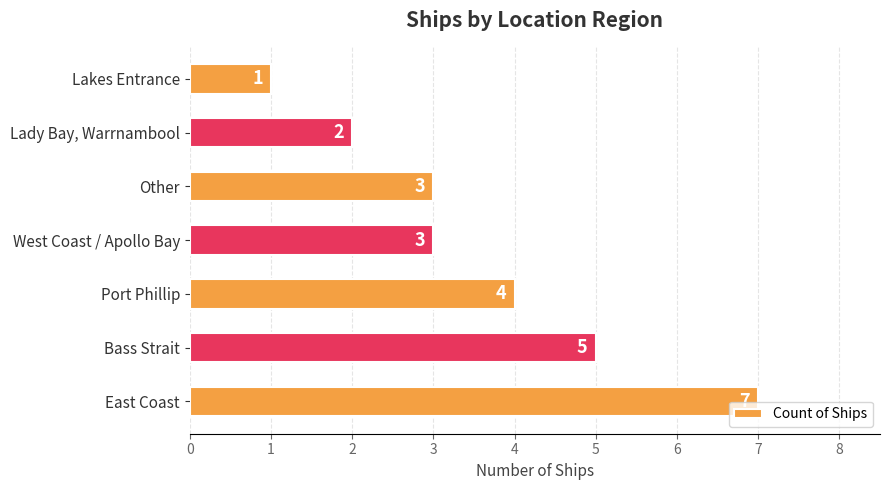

Which has a higher value, Lady Bay, Warrnambool or East Coast?

East Coast